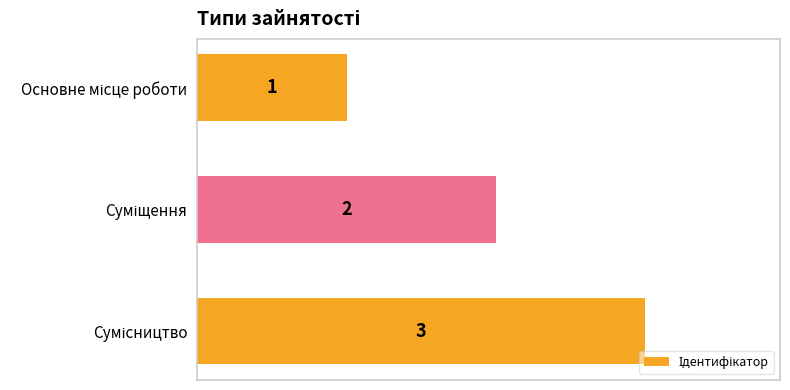

Count the values in the range 1 to 3.

3